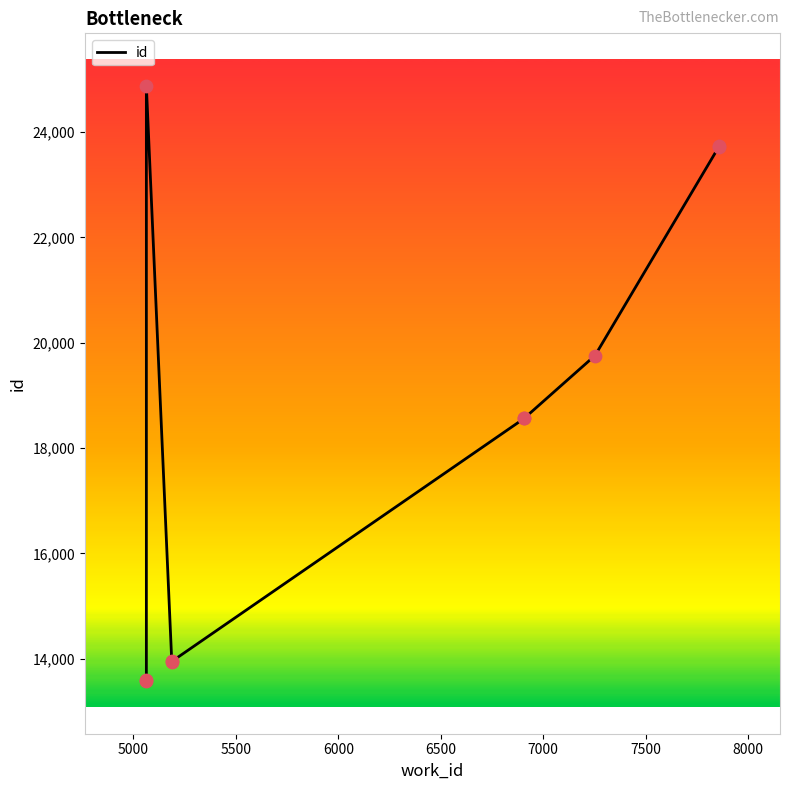

Approximately how many times larger is the value at 6000 compared to 7500?

0.8